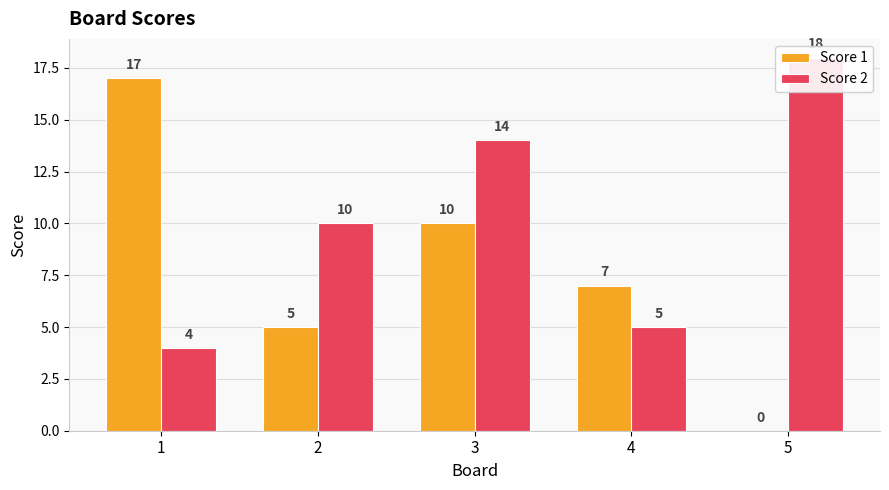

Reading left to right, list all the values displayed in this chart.

Score 1: 1=17	2=5	3=10	4=7	5=0
Score 2: 1=4	2=10	3=14	4=5	5=18